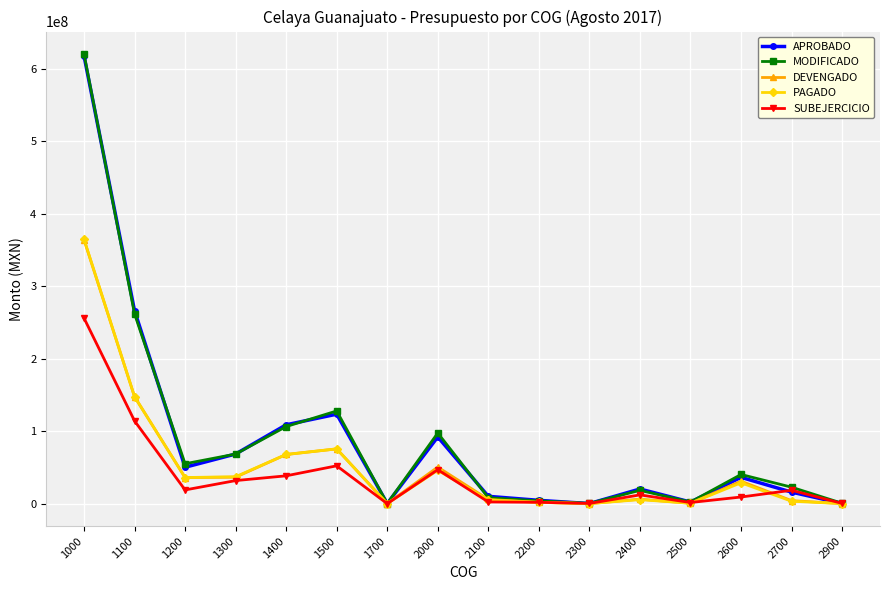

What is the value of the DEVENGADO point at the 6th from the left?

75659186.1